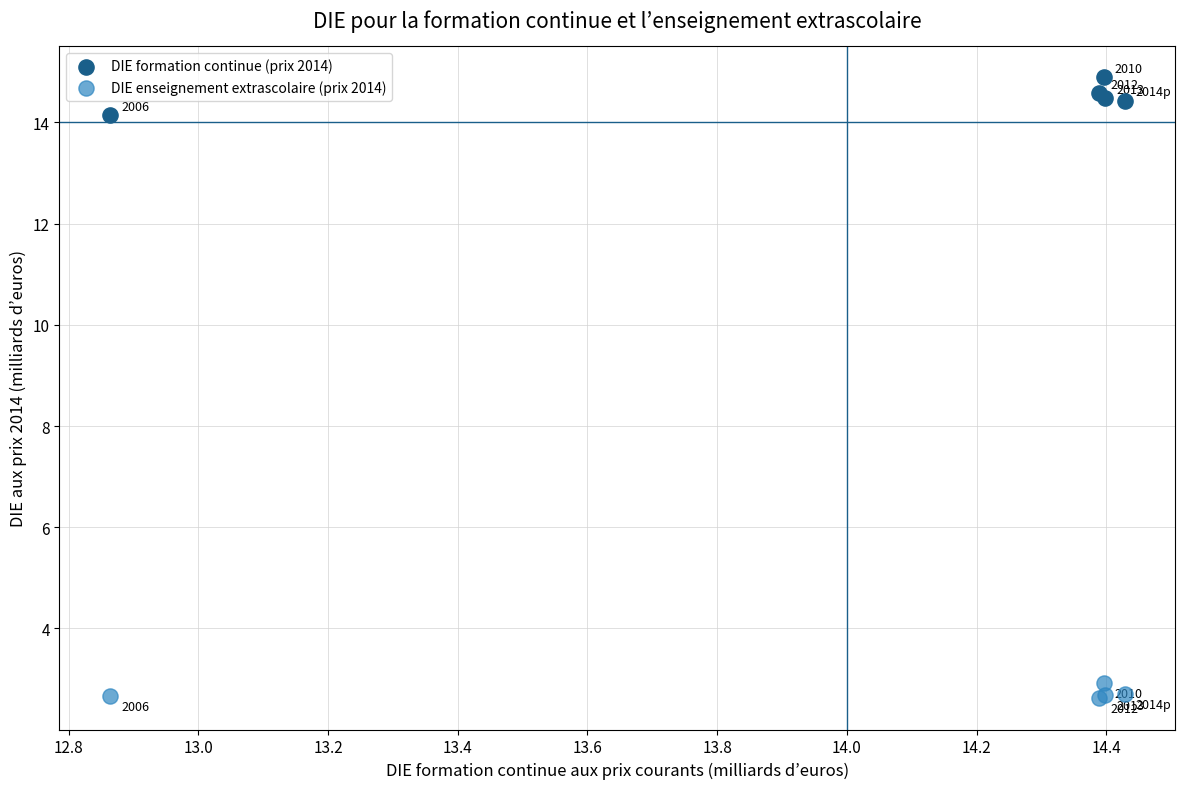

What are all the series names shown in the legend?

DIE formation continue (prix 2014), DIE enseignement extrascolaire (prix 2014)